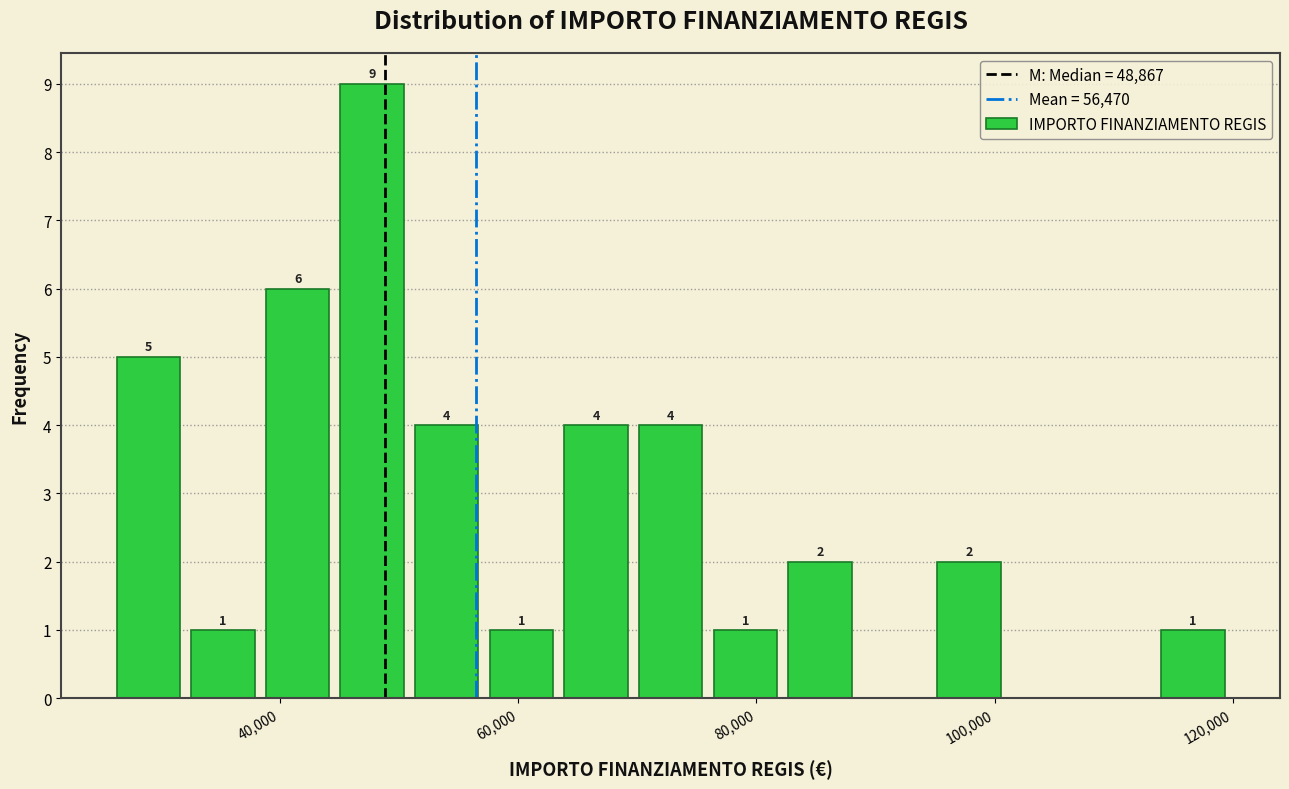

Read against the x-axis, roughly where is the centre of the tallest bar?

48000